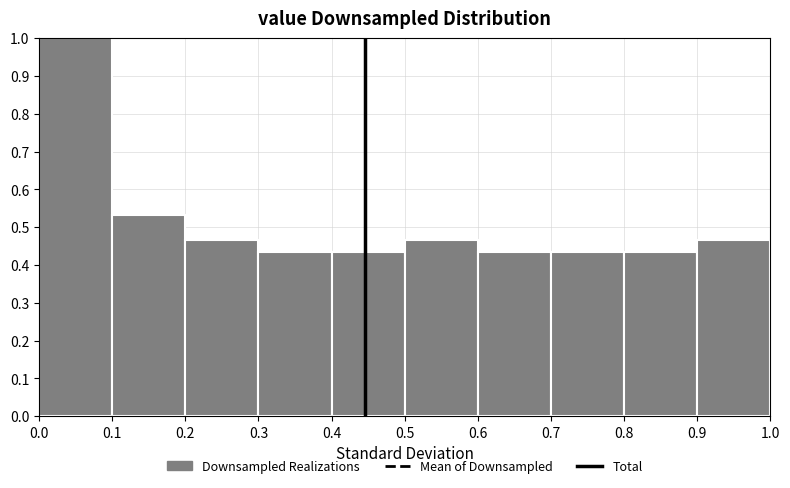

Over which range of the x-axis is the bar tallest?

0.0 to 0.1